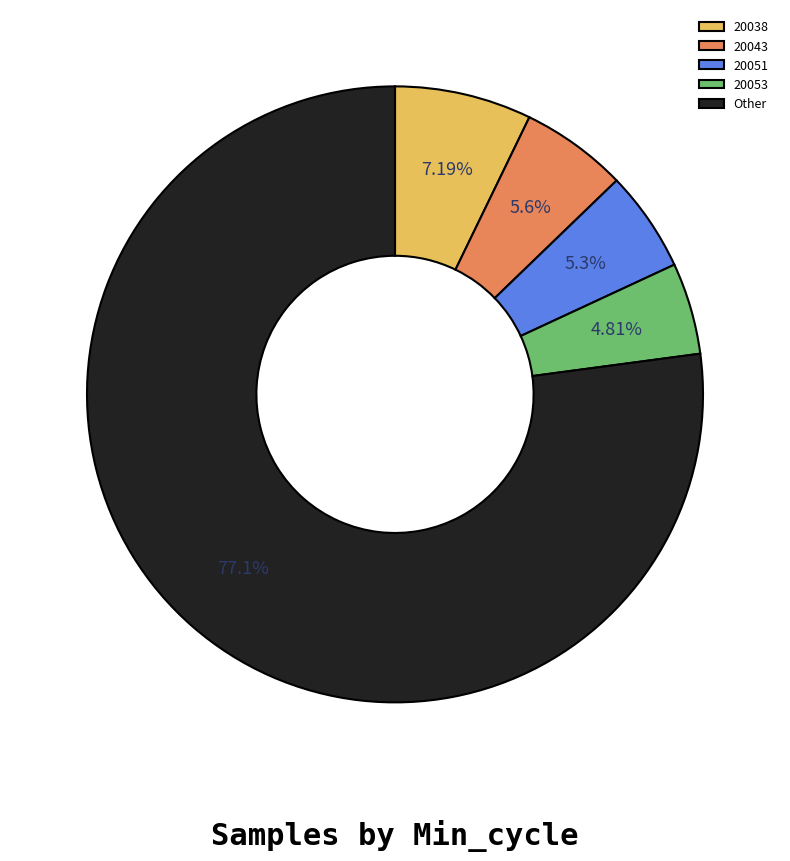

What percentage is the 20051 slice, to the nearest percent?

5%